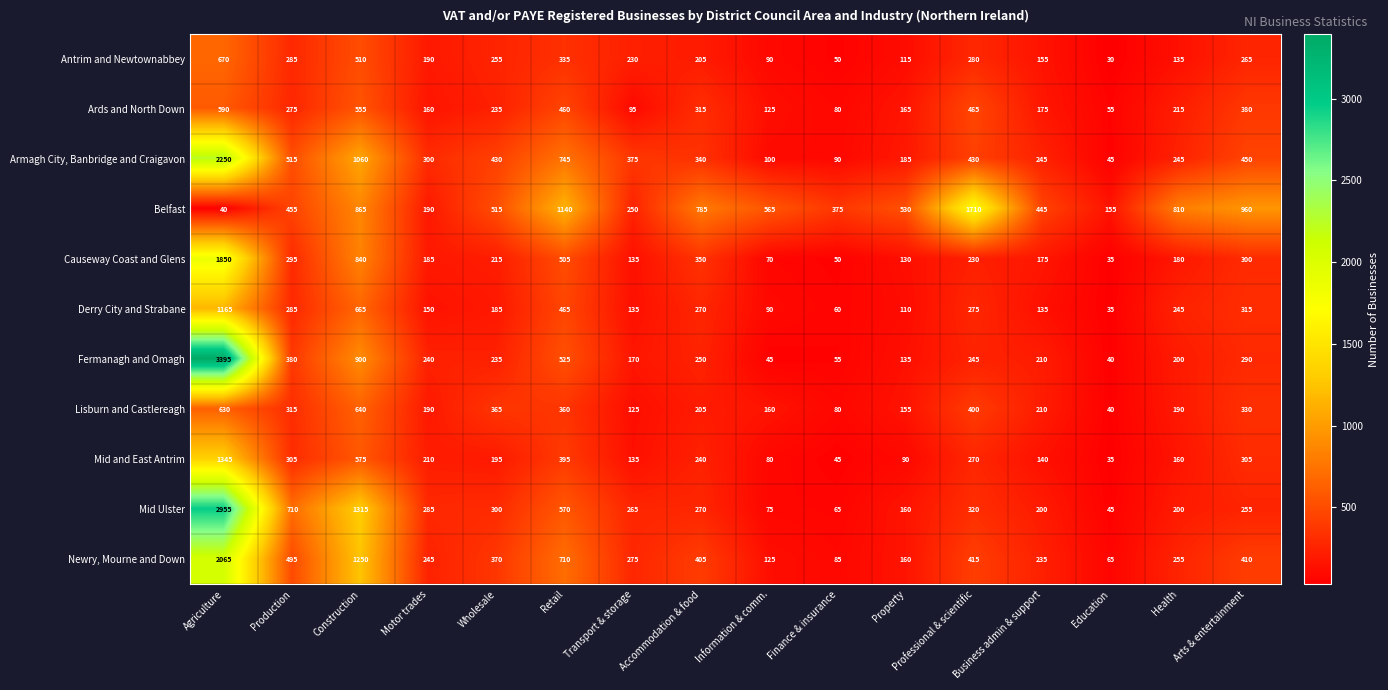

What is the minimum value shown in the chart?

30